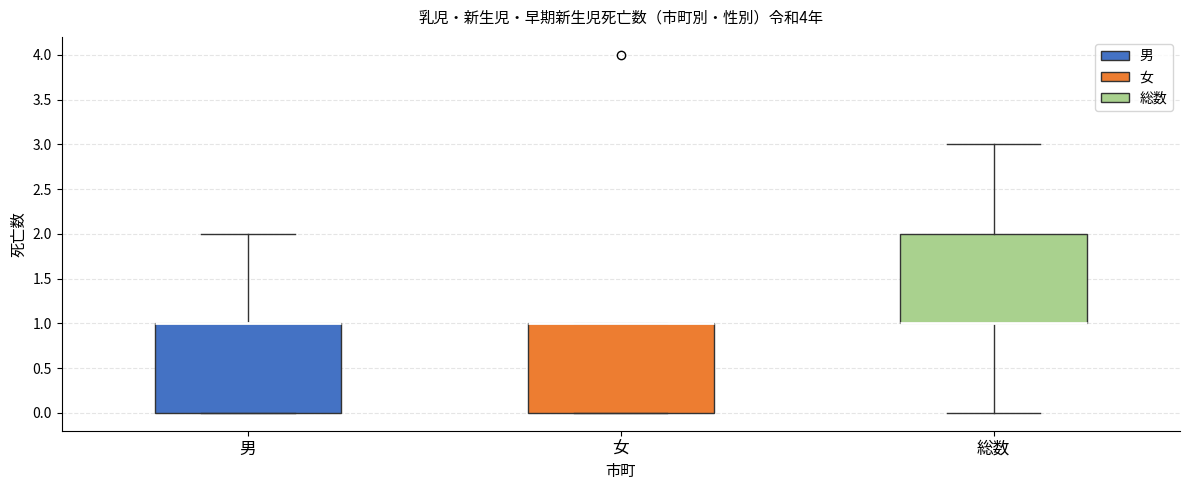

Where is the lower edge of the box for 女 on the y-axis? The values are not printed on the chart, so give them approximately, as read against the axis.

0